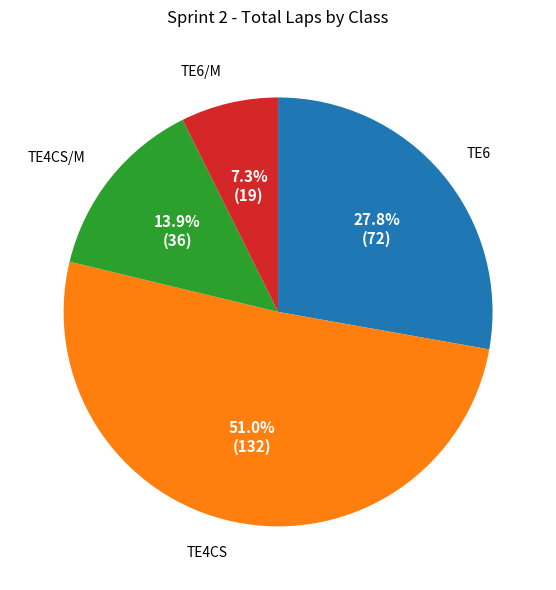

Is there any slice that represents more than half of the pie?

Yes